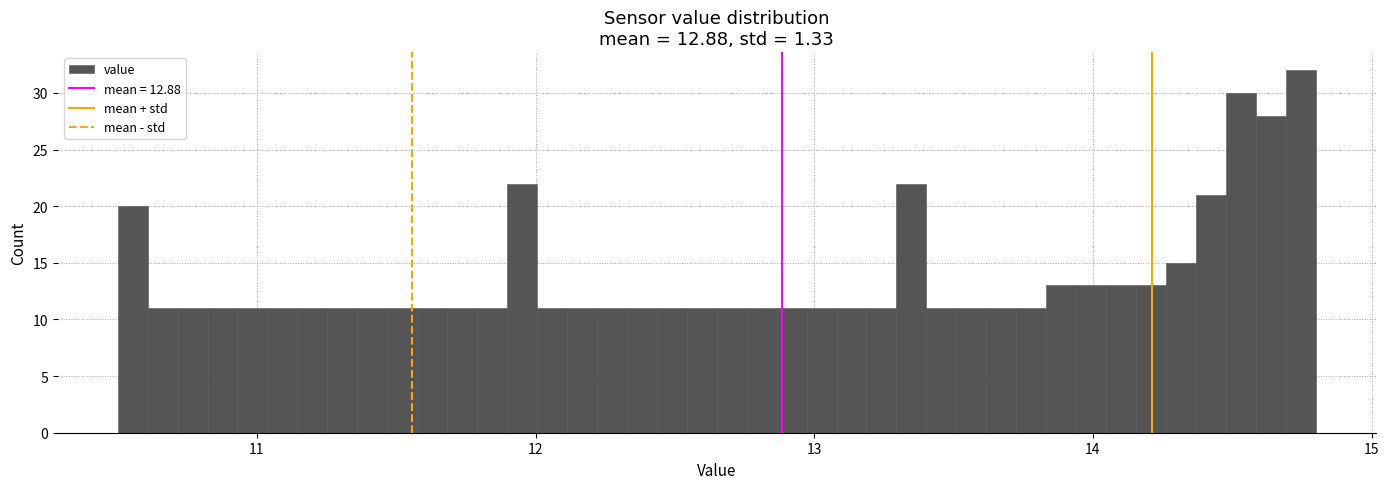

Around what value on the x-axis is the tallest bar? Give the approximate position of its centre, as read against the axis.

14.7